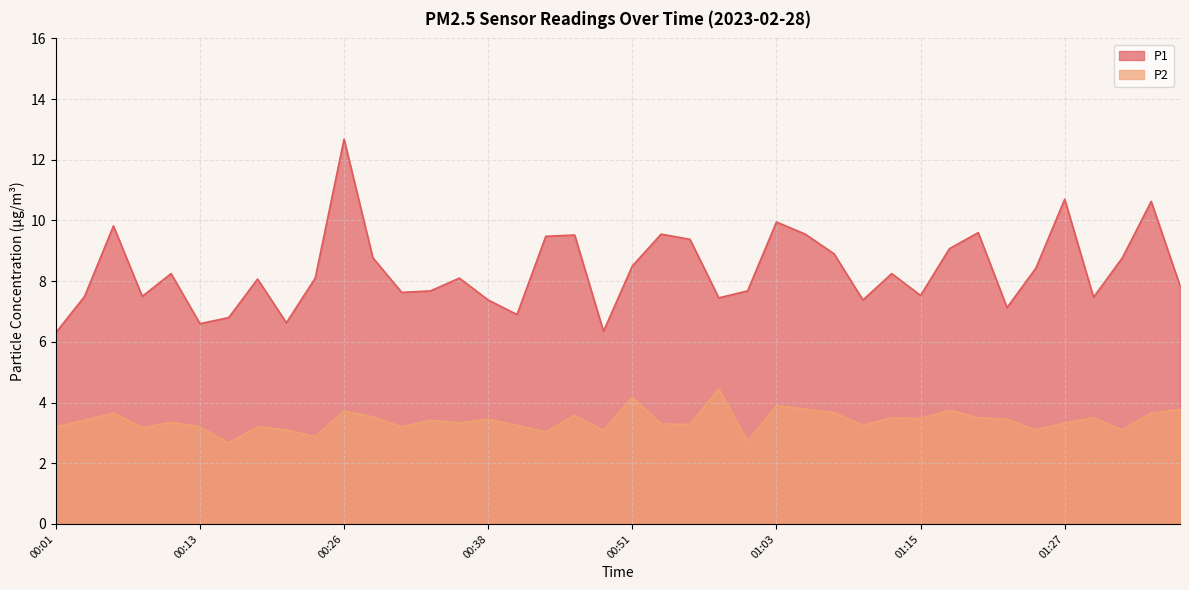

At which label does P2 first exceed 3?

00:01